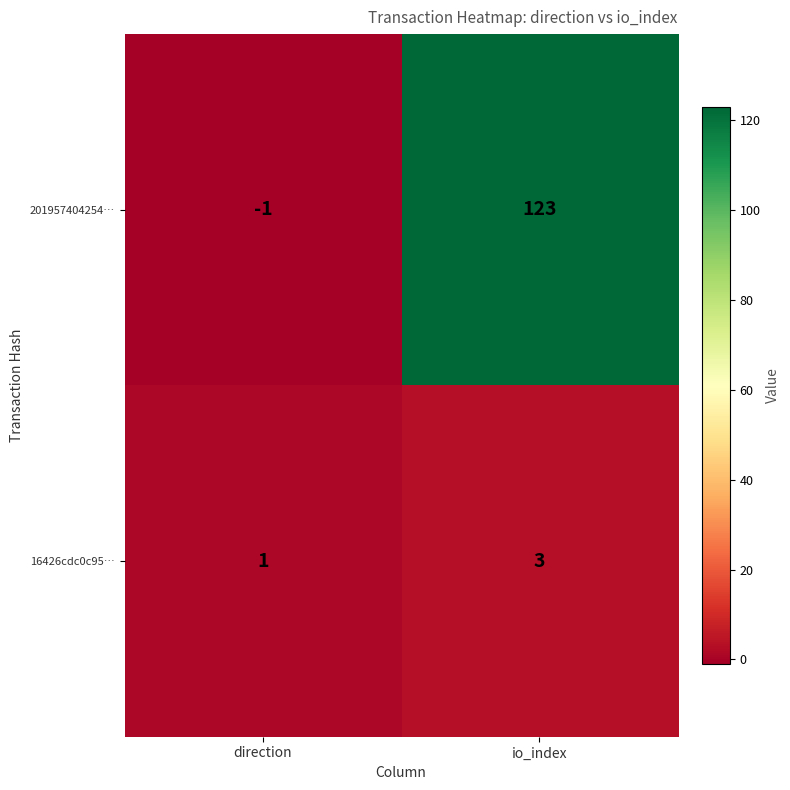

Which series changed the most between direction and io_index?

201957404254…